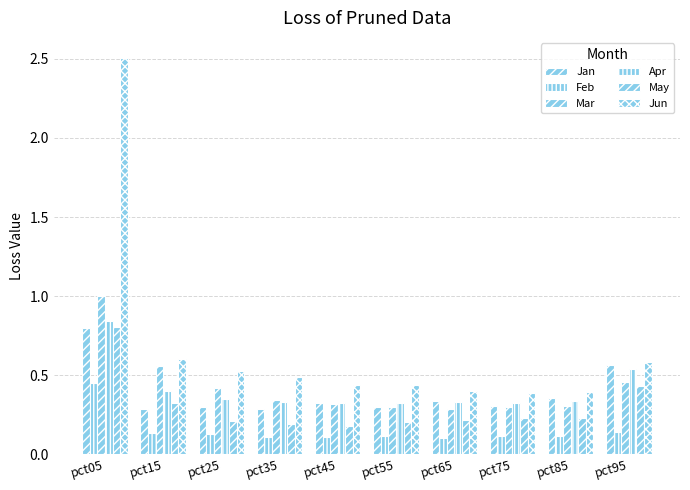

What is the difference between the maximum and minimum values in the Feb series?

0.3